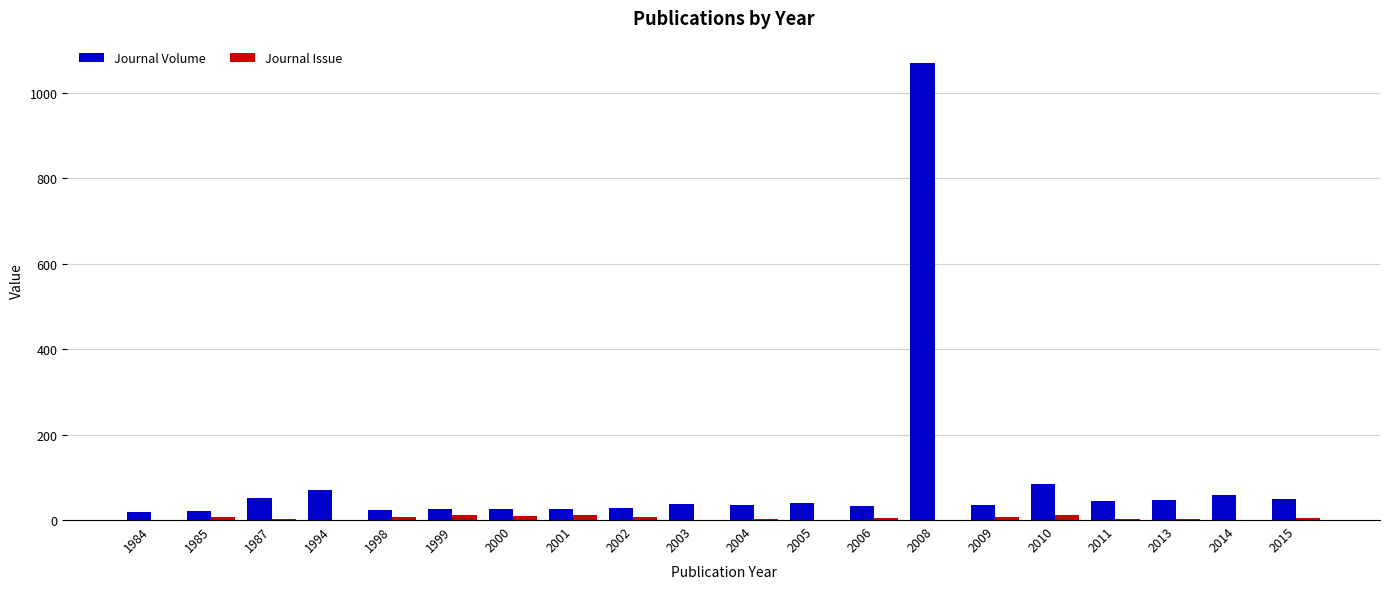

The Journal Volume series shows 106 at 2014. True or false?

False